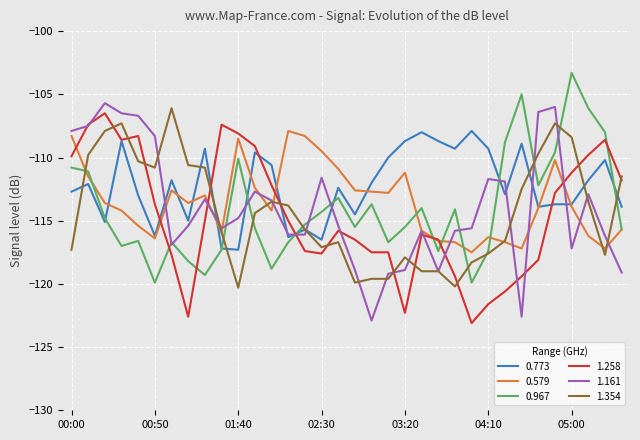

What is the minimum value shown in the chart?

-123.1